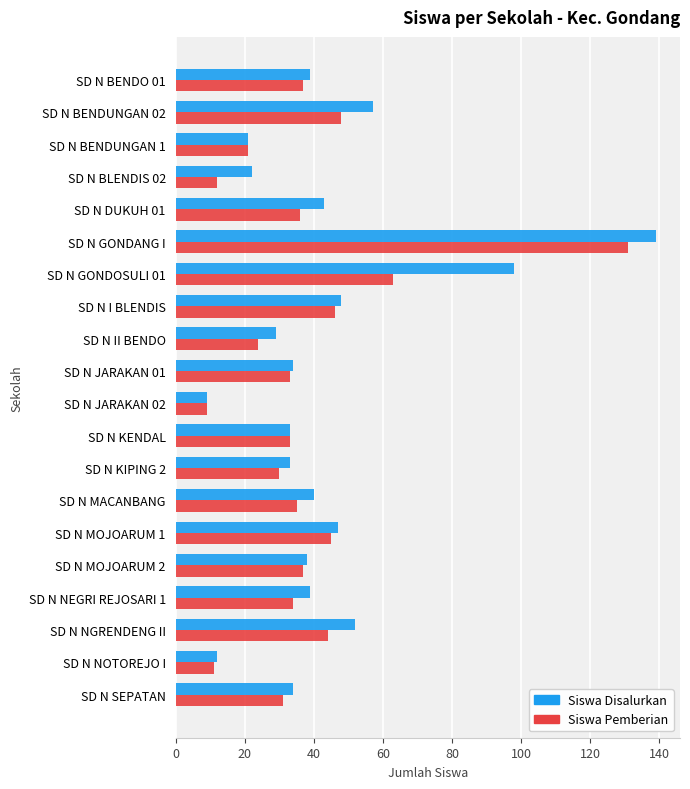

At which category is the sum across all series the highest?

SD N GONDANG I